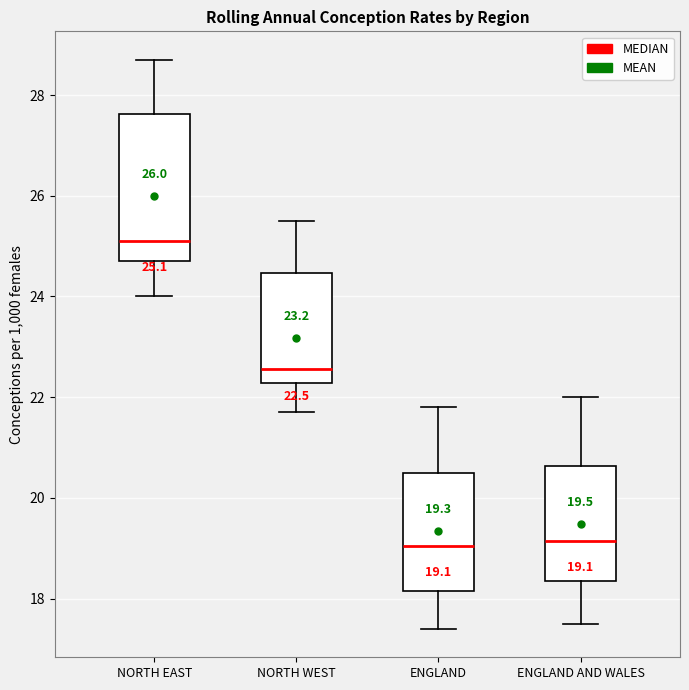

Which box has the highest median line?

NORTH EAST